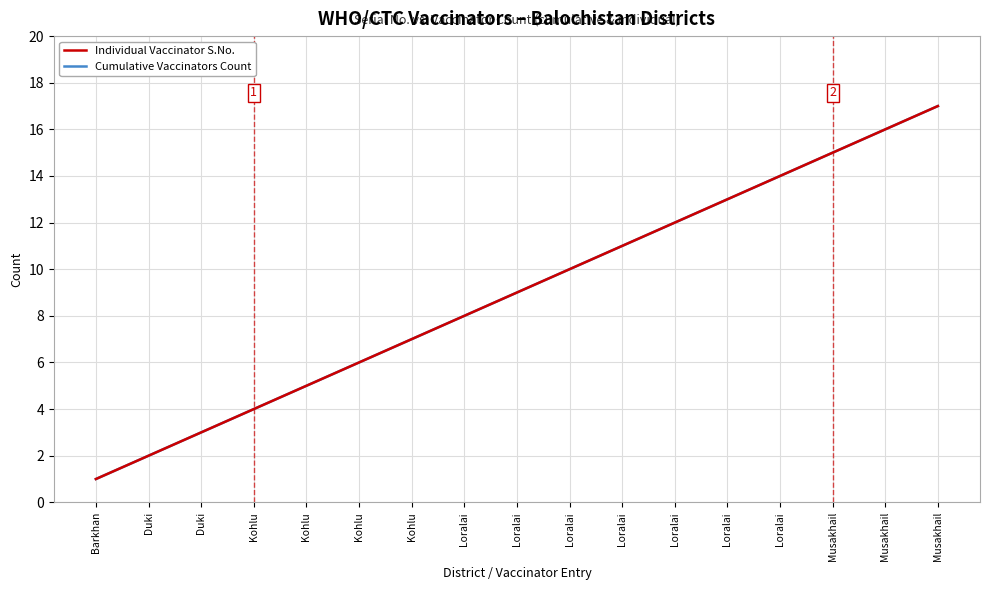

Is this an area chart (filled region under the line)?

No